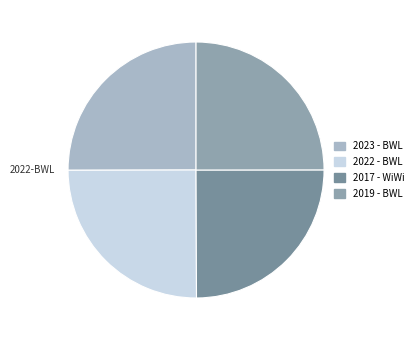

How many slices are in this pie chart?

4